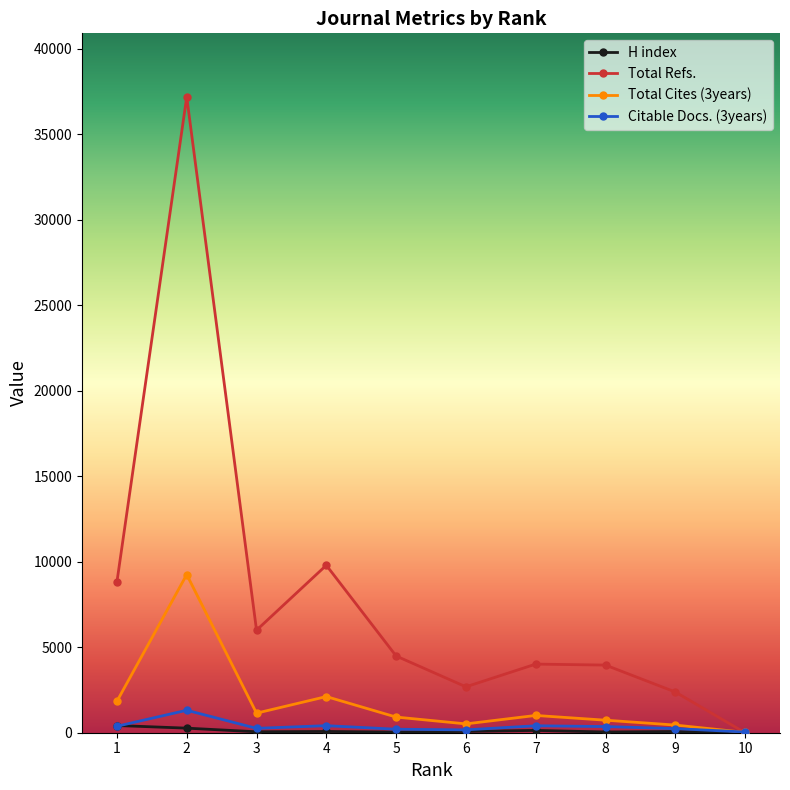

How many times do Total Cites (3years) and Total Refs. cross each other?

1